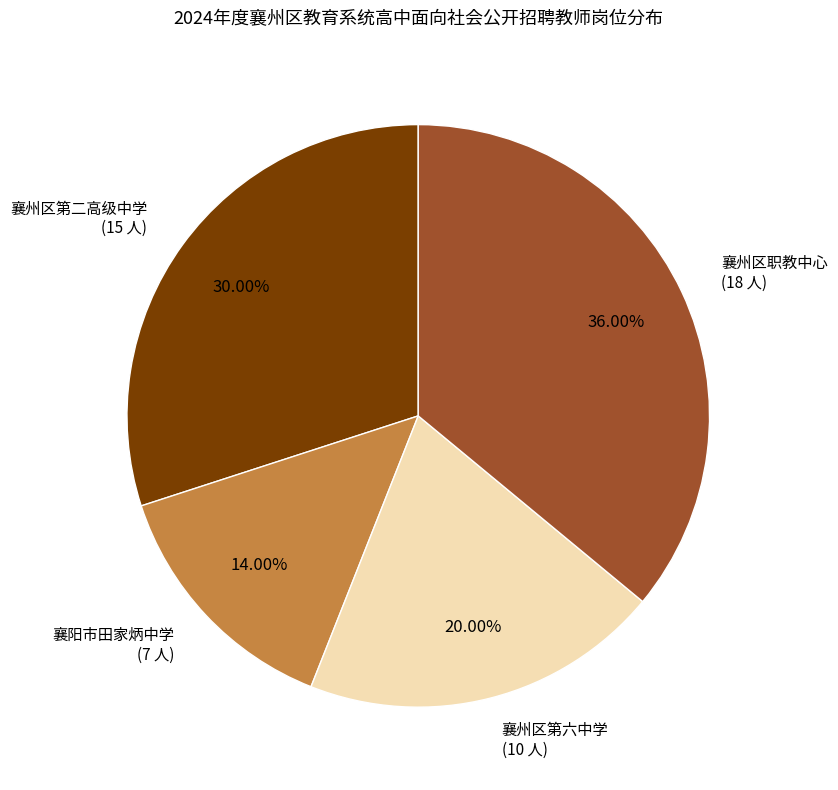

What is the ratio of the value at 襄阳市田家炳中学 (7 人) to the value at 襄州区第六中学 (10 人)?

0.7